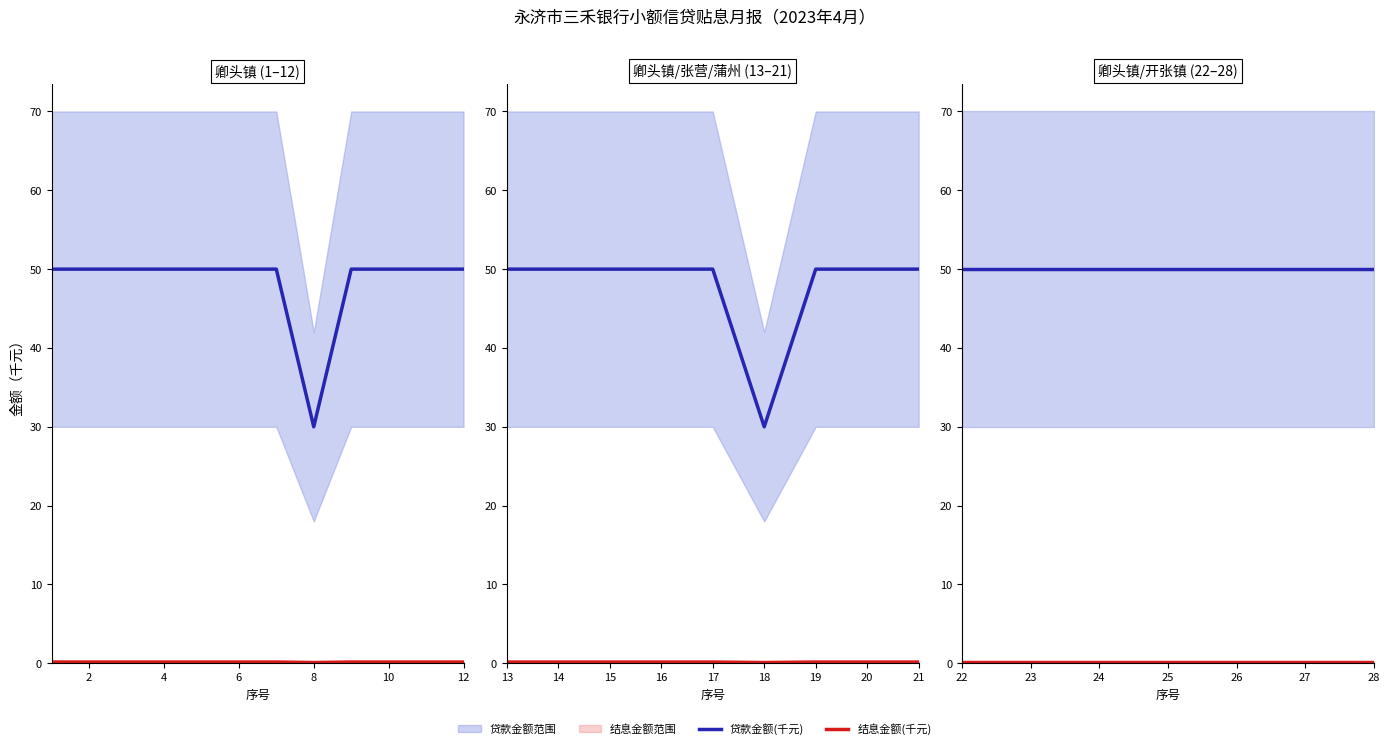

List the series in order of their overall mean, highest first.

贷款金额(千元), 结息金额(千元)